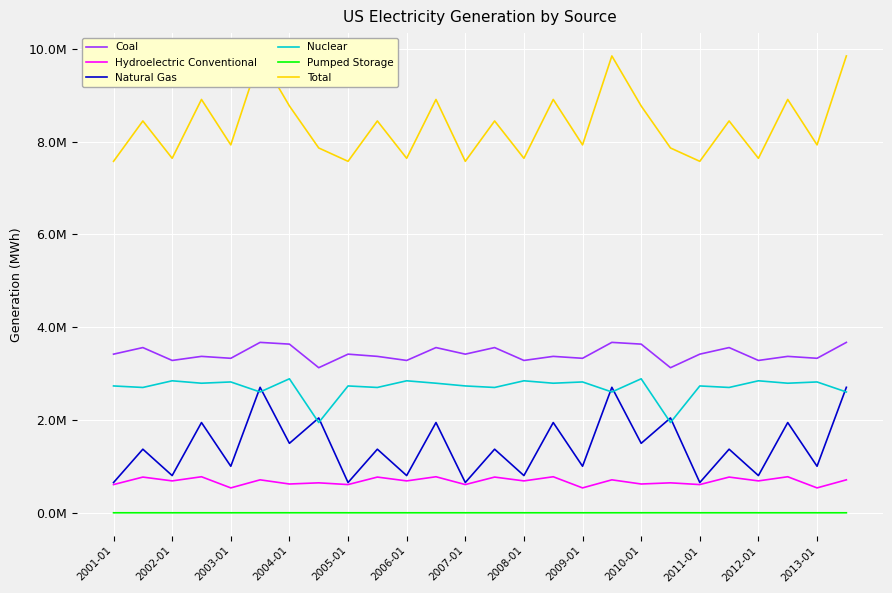

Rank the series at 2010-01 from highest to lowest value.

Total, Coal, Nuclear, Natural Gas, Hydroelectric Conventional, Pumped Storage